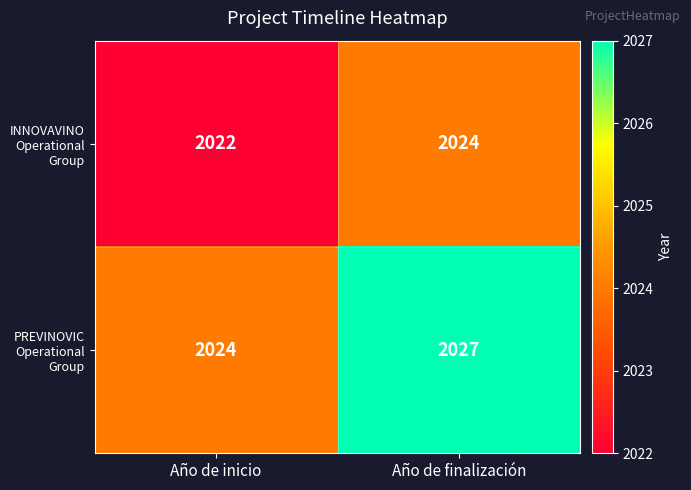

What is the greatest value displayed?

2027